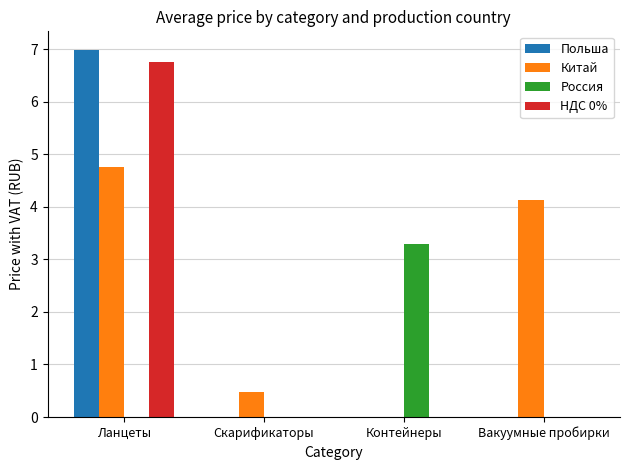

Count the number of categories in the chart.

4